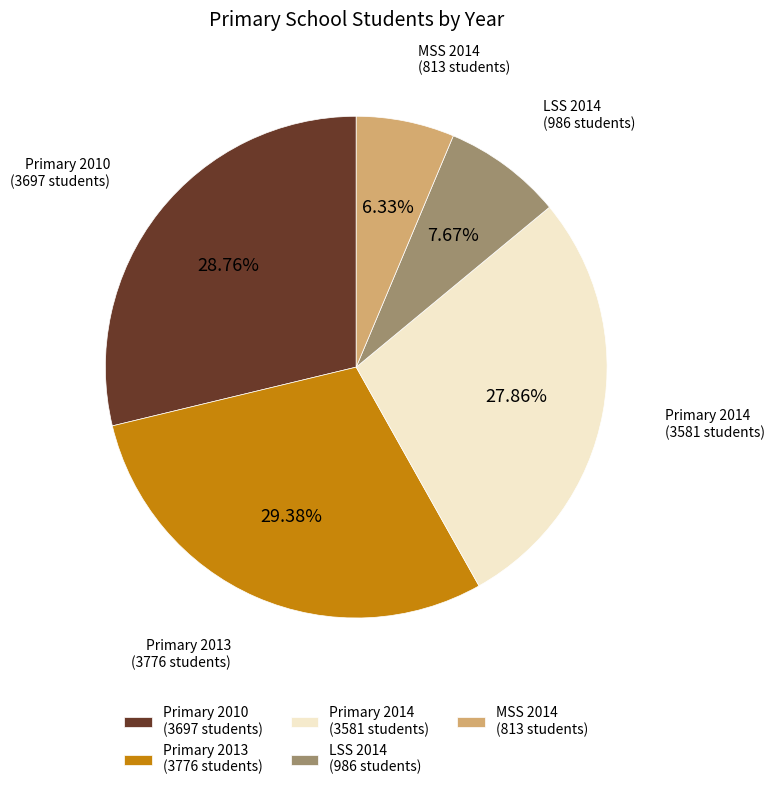

Does MSS 2014 (813 students) represent more than half of the total?

No